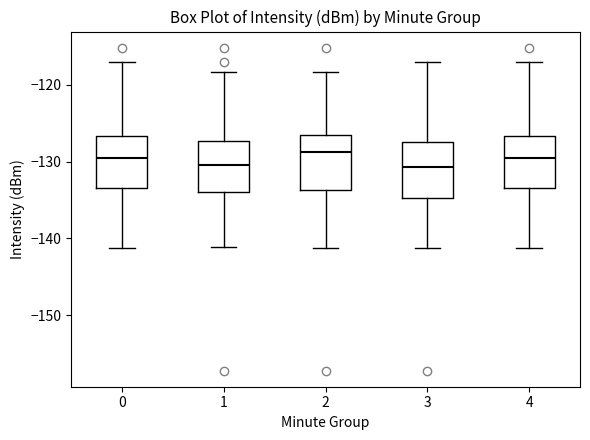

Reading left to right, read every box against the y-axis: the position of its median line, the range the box covers, and the ends of its whiskers. The values are not printed on the chart, so give them approximately, as read against the axis.

0: median -130, box -133 to -127, whiskers -141 to -117
1: median -130, box -134 to -127, whiskers -141 to -118
2: median -129, box -134 to -127, whiskers -141 to -118
3: median -131, box -135 to -127, whiskers -141 to -117
4: median -130, box -133 to -127, whiskers -141 to -117